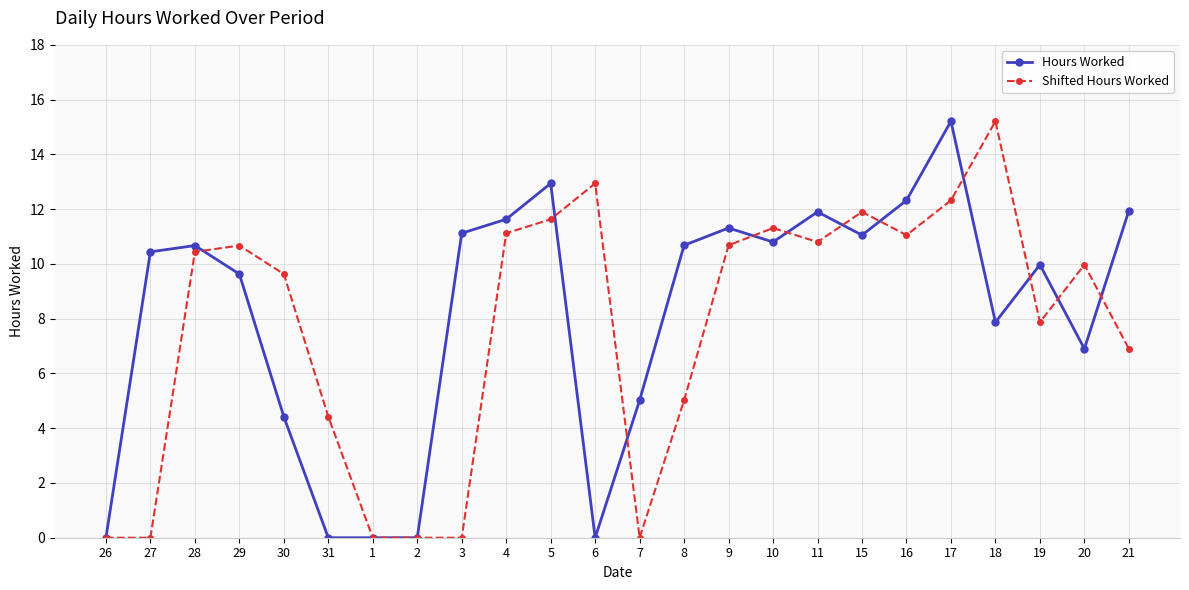

What is the label of the 7th point from the right?

15